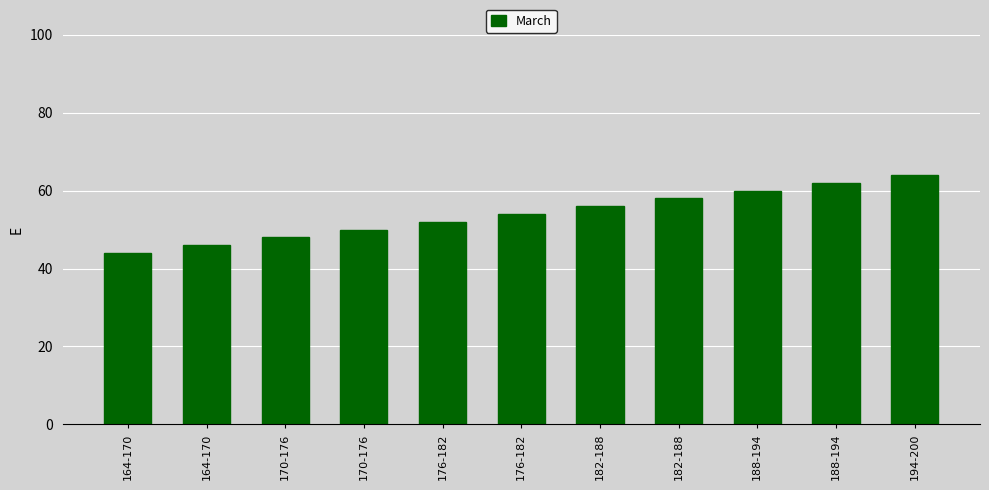

How many series are shown in this chart?

1